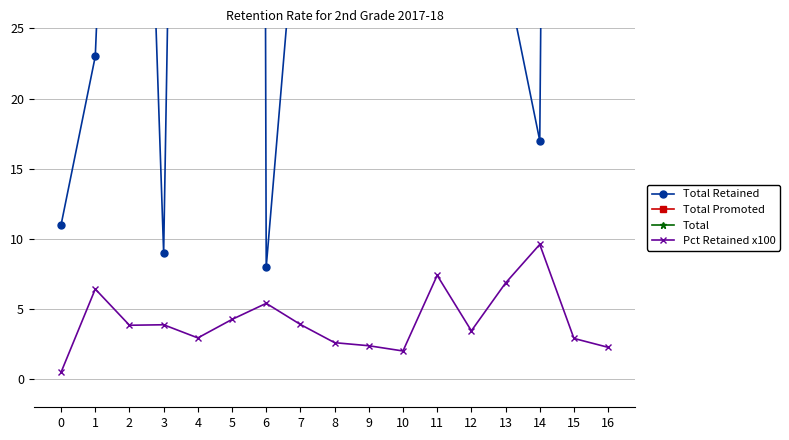

At which category is the sum across all series the highest?

12